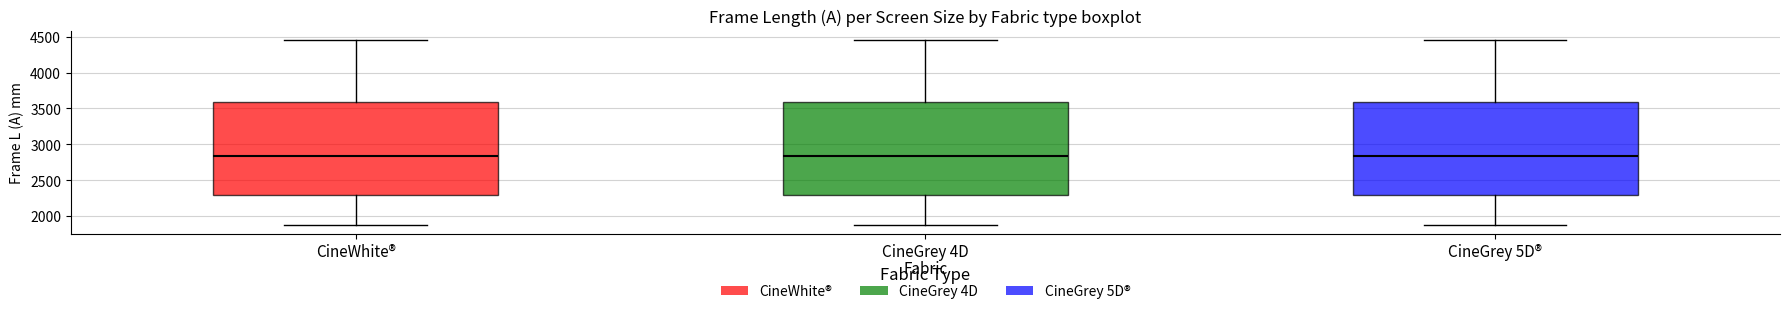

Reading left to right, read every box against the y-axis: the position of its median line, the range the box covers, and the ends of its whiskers. The values are not printed on the chart, so give them approximately, as read against the axis.

CineWhite®: median 2850, box 2300 to 3600, whiskers 1900 to 4450
CineGrey 4D: median 2850, box 2300 to 3600, whiskers 1900 to 4450
CineGrey 5D®: median 2850, box 2300 to 3600, whiskers 1900 to 4450